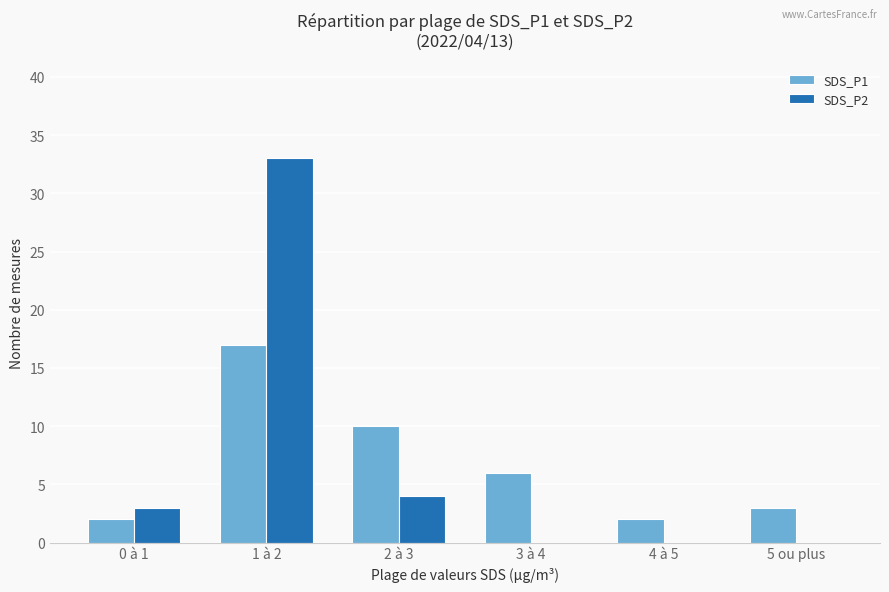

How many data points does each series have?

6